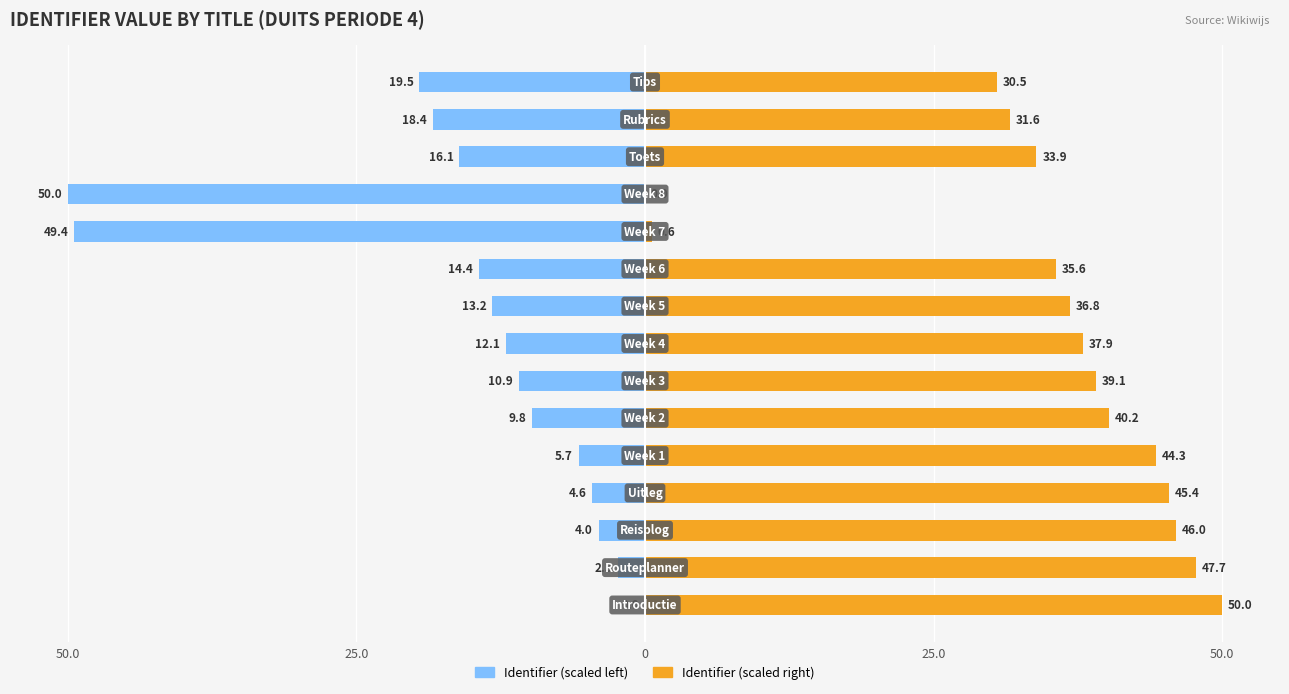

What is the highest value of the Identifier (scaled right) series?

50.0